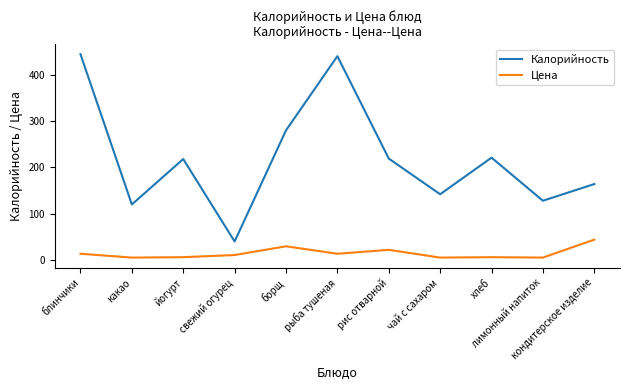

Does the chart display data point markers on the line(s)?

No